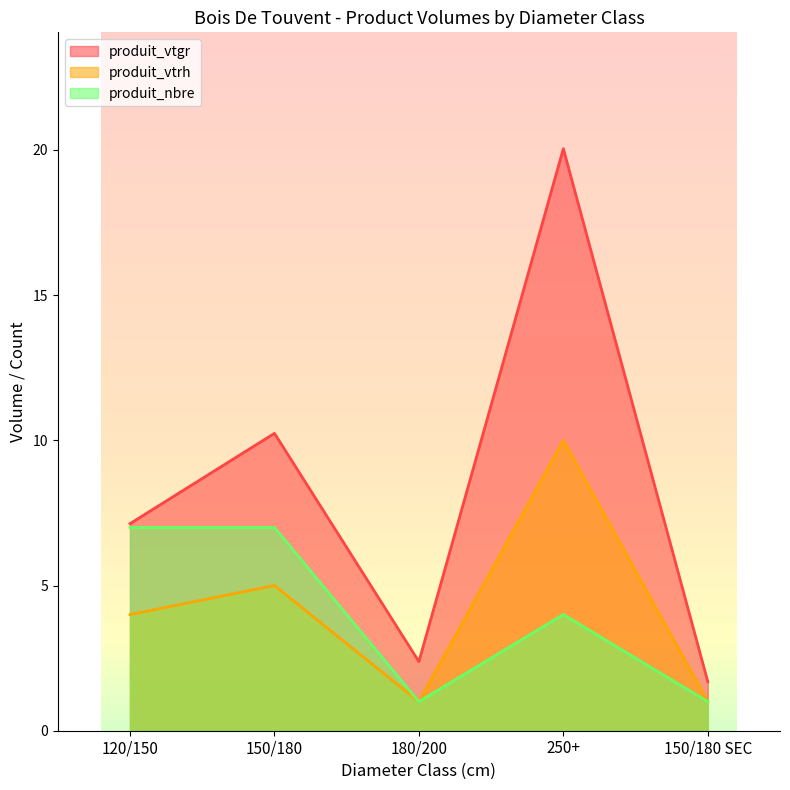

Reading right to left, extract all data points from this chart.

produit_vtgr: 150/180 SEC=1.7	250+=20.0	180/200=2.4	150/180=10.2	120/150=7.1
produit_vtrh: 150/180 SEC=1.0	250+=10.0	180/200=1.0	150/180=5.0	120/150=4.0
produit_nbre: 150/180 SEC=1.0	250+=4.0	180/200=1.0	150/180=7.0	120/150=7.0